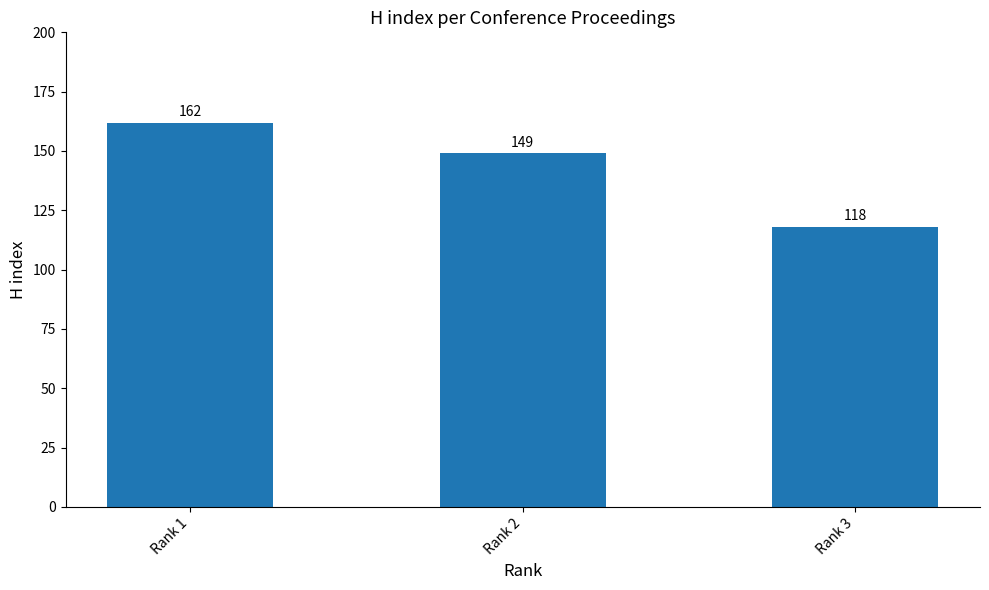

Reading left to right, extract all data points from this chart.

162	149	118